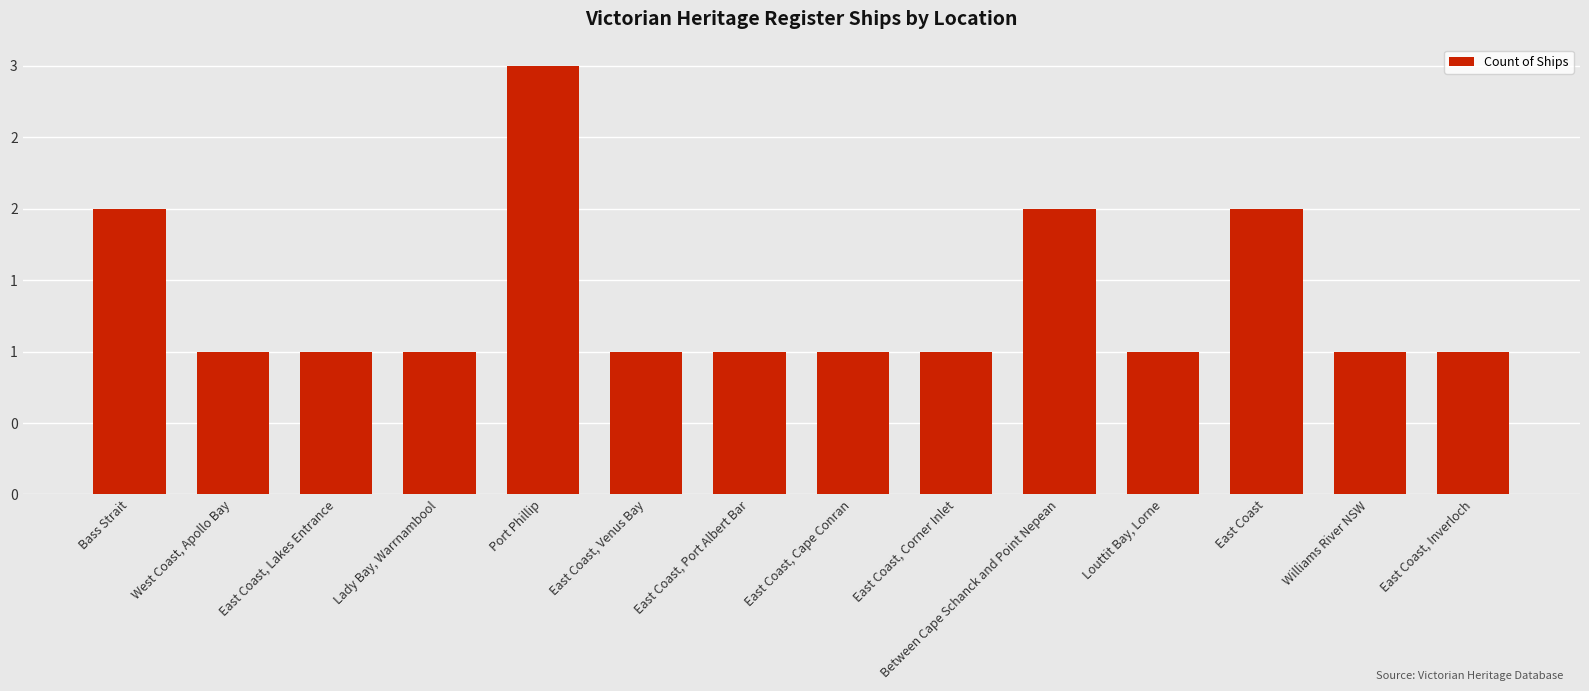

List the labels in order of value, smallest first.

West Coast, Apollo Bay, East Coast, Lakes Entrance, Lady Bay, Warrnambool, East Coast, Venus Bay, East Coast, Port Albert Bar, East Coast, Cape Conran, East Coast, Corner Inlet, Louttit Bay, Lorne, Williams River NSW, East Coast, Inverloch, Bass Strait, Between Cape Schanck and Point Nepean, East Coast, Port Phillip